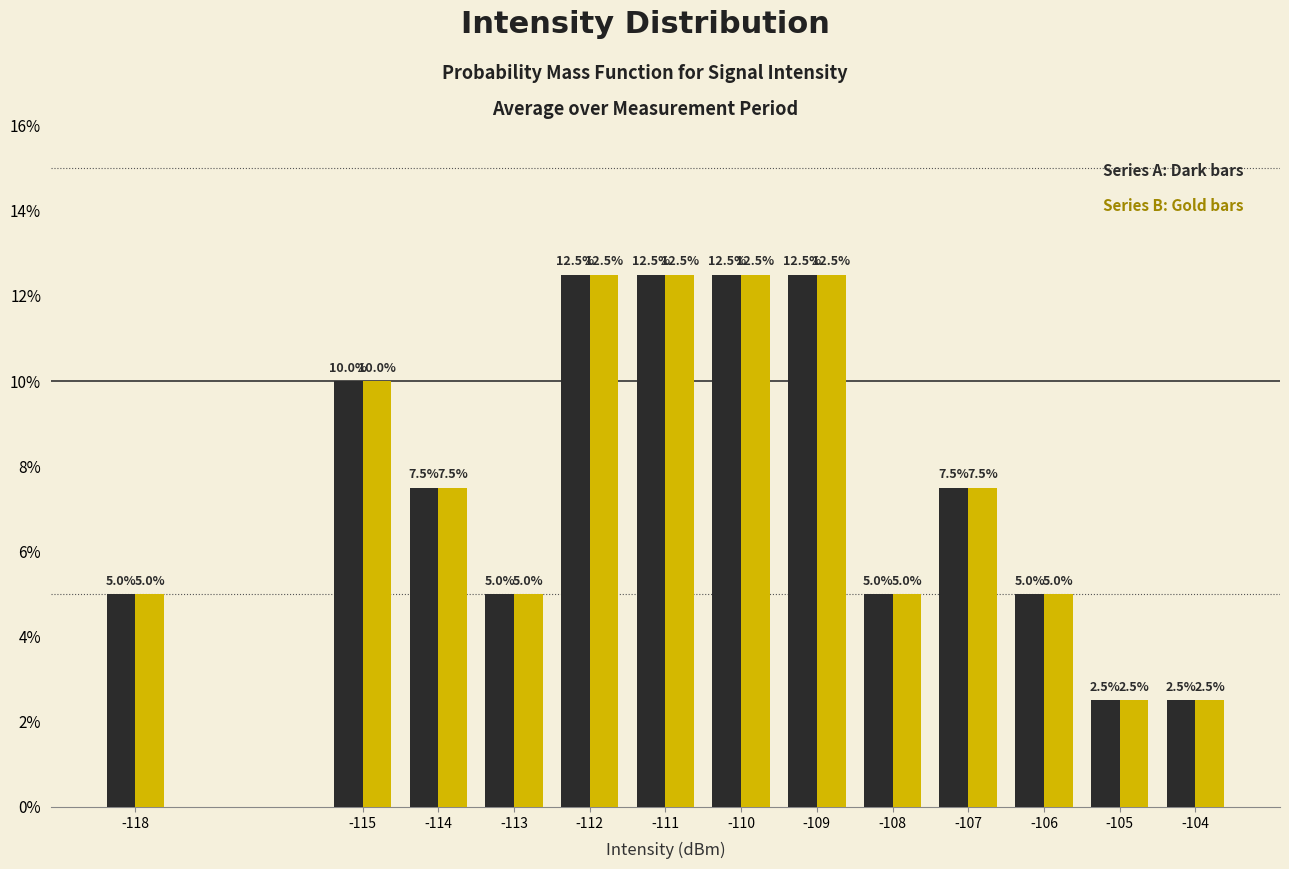

Reading left to right, transcribe all the data shown in this chart.

Series A: 5.0	10.0	7.5	5.0	12.5	12.5	12.5	12.5	5.0	7.5	5.0	2.5	2.5
Series B: 5.0	10.0	7.5	5.0	12.5	12.5	12.5	12.5	5.0	7.5	5.0	2.5	2.5